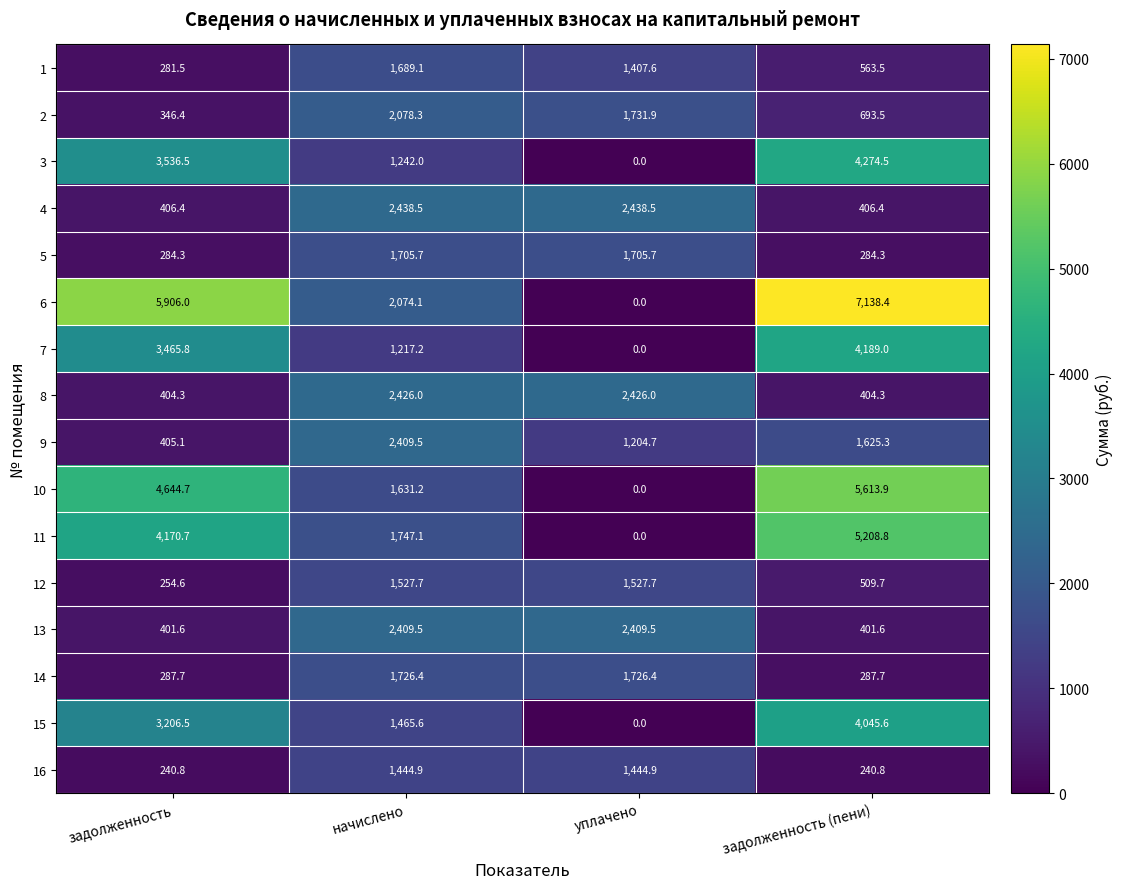

What is the sum of all 10 values?

11889.8